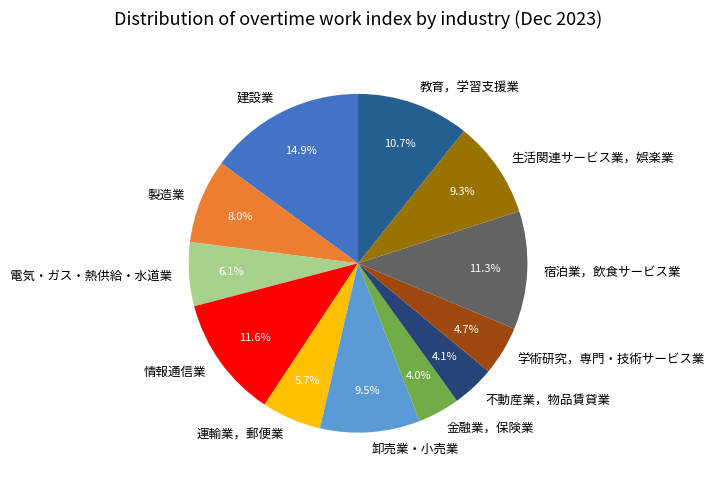

Between 電気・ガス・熱供給・水道業 and 建設業, which is larger?

建設業